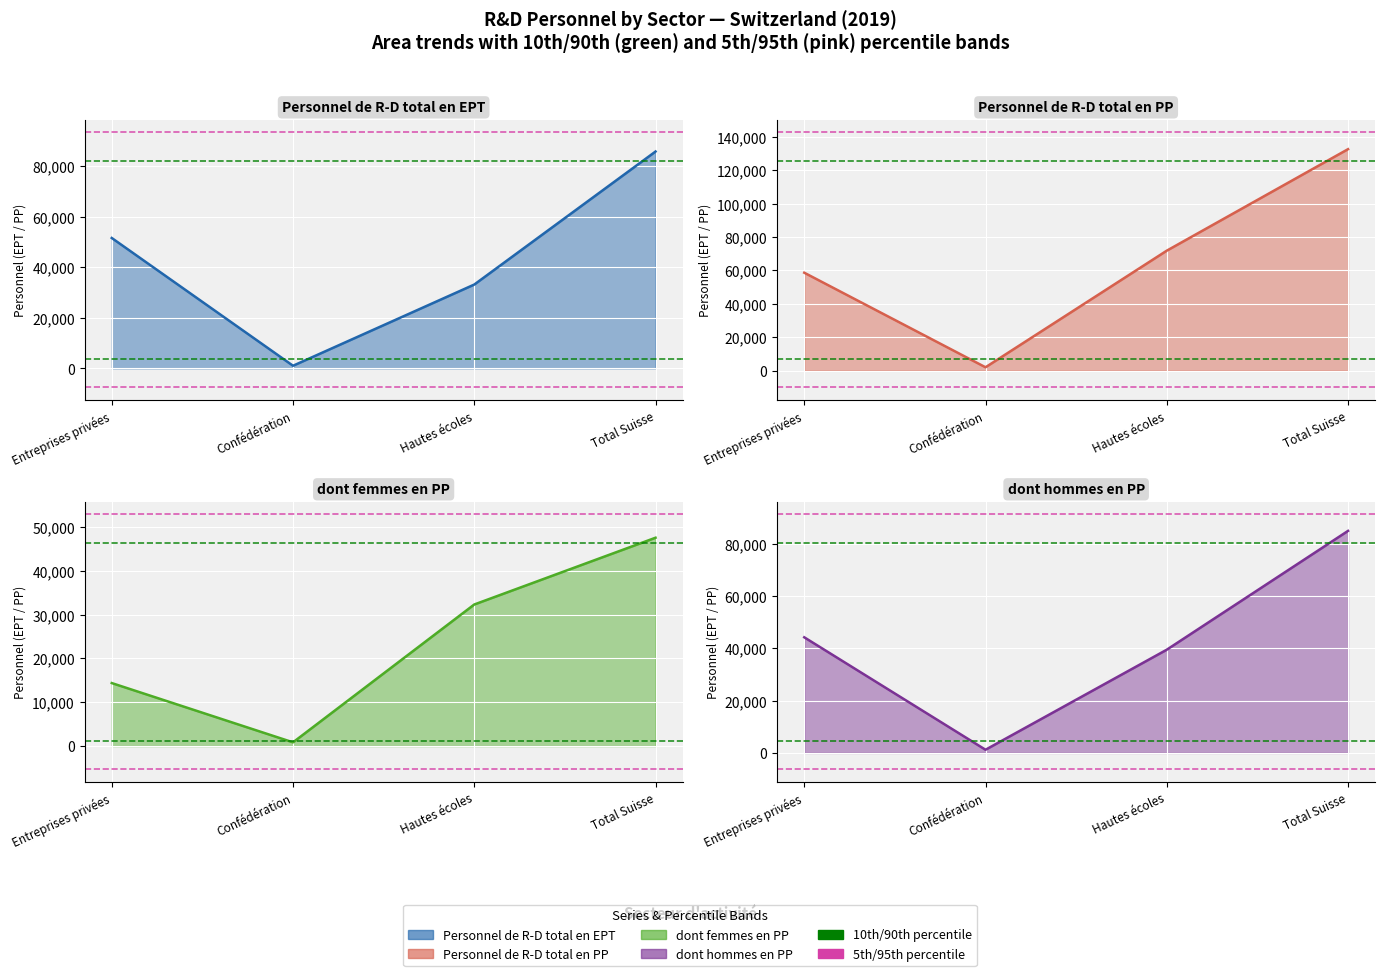

True or false: Personnel de R-D total en PP has more than 1 interior local peaks.

False